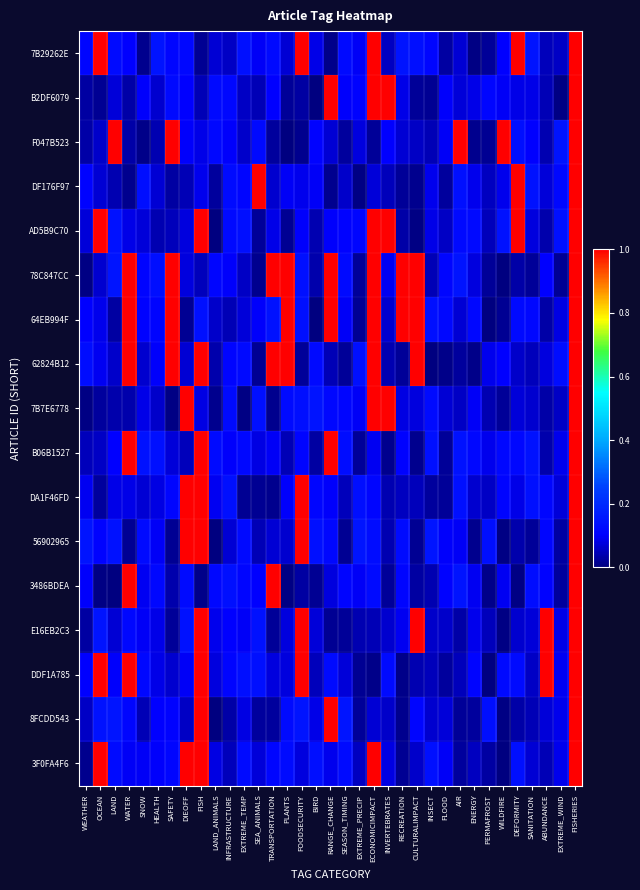

Rank the series by their maximum value, from lowest to highest.

3F0FA4F6, E16EB2C3, B06B1527, DF176F97, 7B29262E, 7B7E6778, B2DF6079, DA1F46FD, DDF1A785, 3486BDEA, 8FCDD543, 62824B12, 78C847CC, 56902965, AD5B9C70, F047B523, 64EB994F